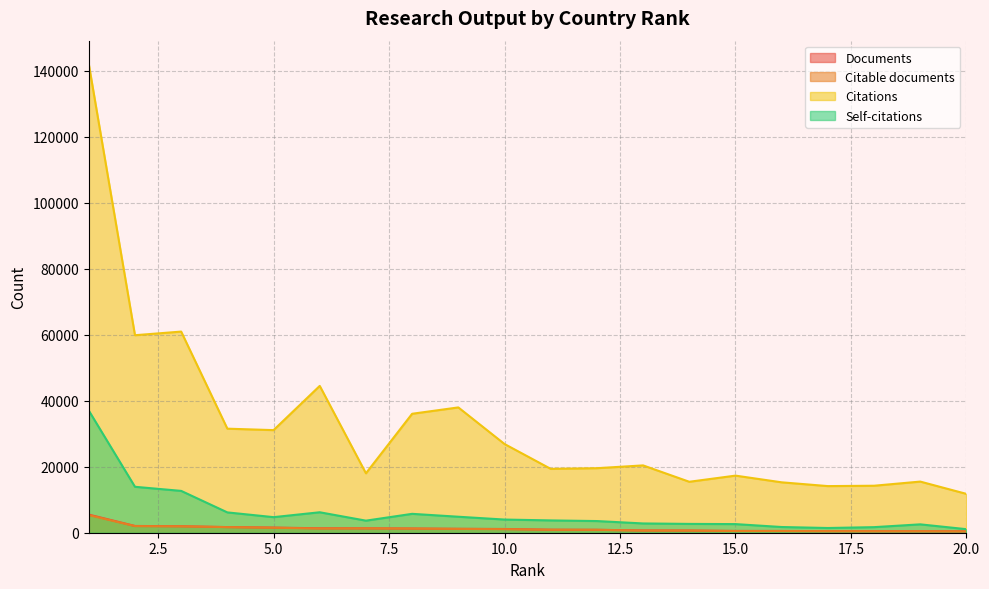

At how many categories does at least one series exceed 111978?

1